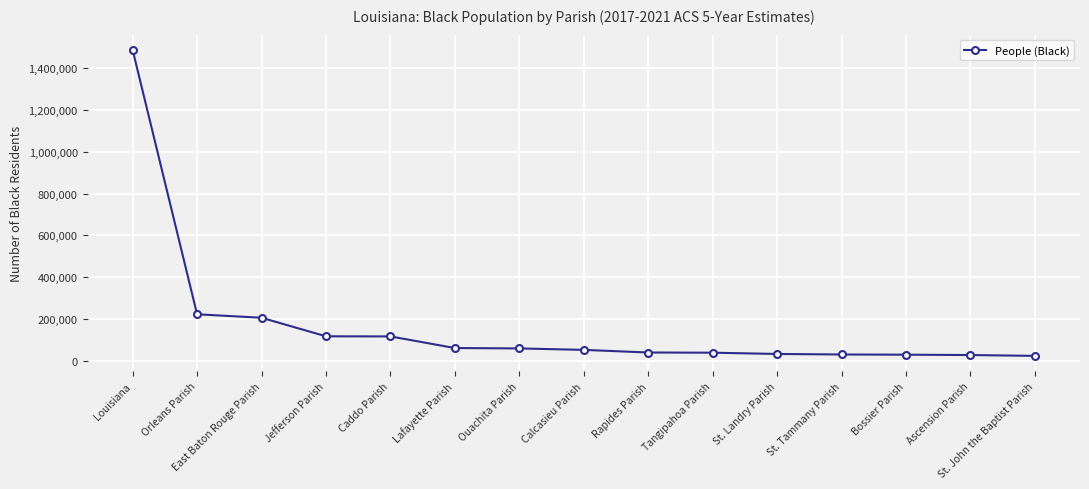

Where is the data nearest to the value 755299?

Orleans Parish